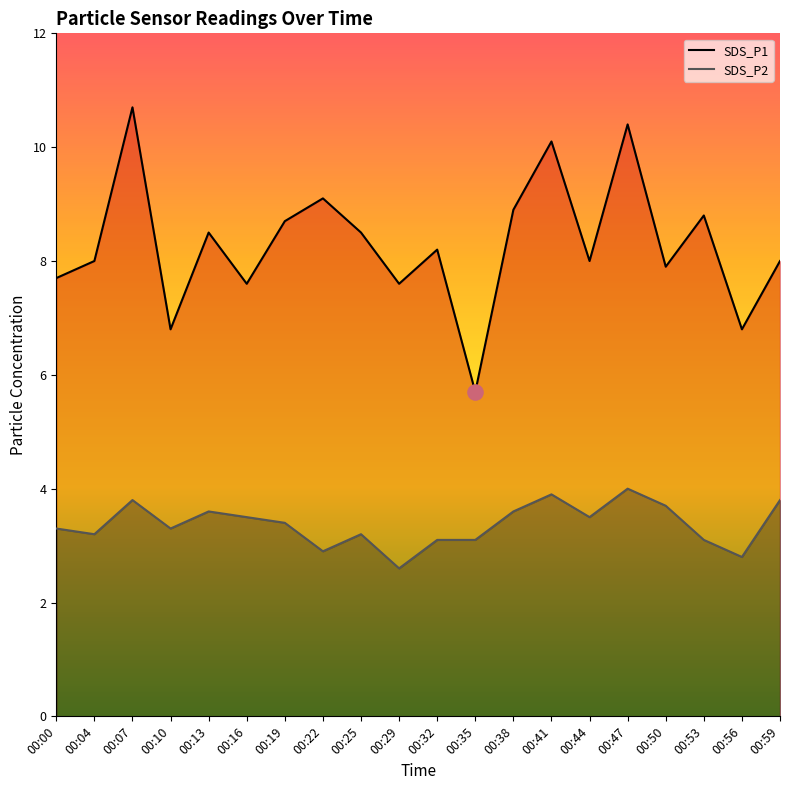

At how many categories does at least one series exceed 10?

3